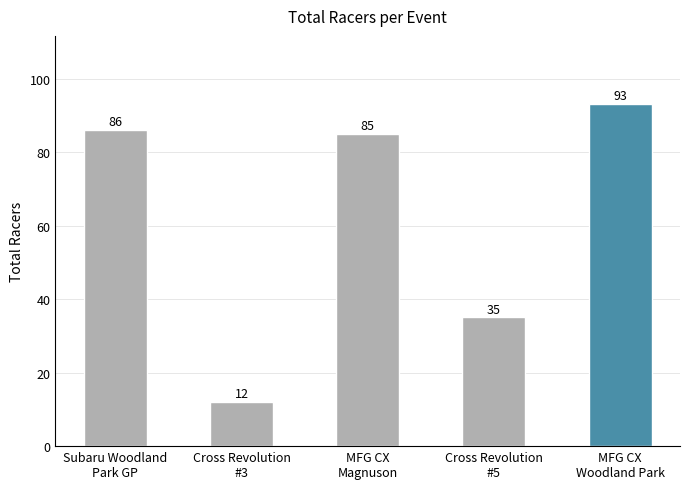

What is the smallest value displayed?

12